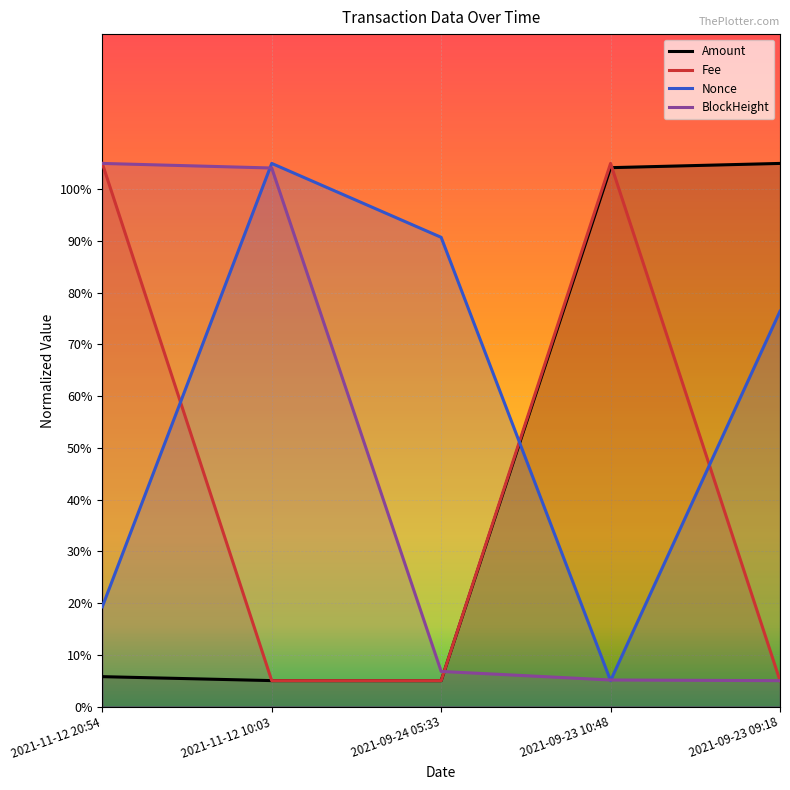

Rank the categories by Amount value from lowest to highest.

2021-09-24 05:33, 2021-11-12 10:03, 2021-11-12 20:54, 2021-09-23 10:48, 2021-09-23 09:18